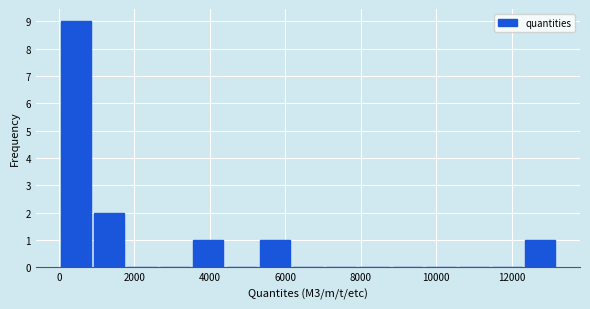

Reading left to right, list every bar in this chart as the range it spans on the x-axis followed by its height. Neither the bar edges nor the heights are printed on the chart, so give them approximately, as read against the axes.

0 to 800: 9
800 to 1800: 2
1800 to 2600: 0
2600 to 3600: 0
3600 to 4400: 1
4400 to 5200: 0
5200 to 6200: 1
6200 to 7000: 0
7000 to 8000: 0
8000 to 8800: 0
8800 to 9600: 0
9600 to 10600: 0
10600 to 11400: 0
11400 to 12400: 0
12400 to 13200: 1